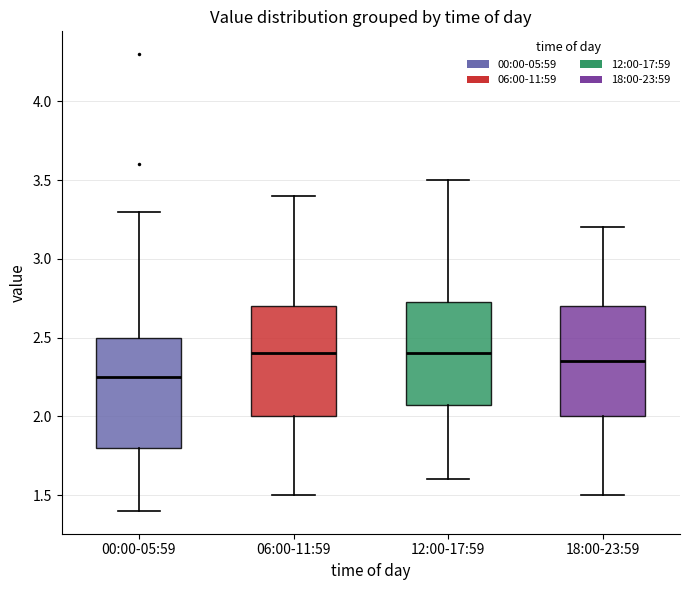

Where is the upper edge of the box for 06:00-11:59 on the y-axis? The values are not printed on the chart, so give them approximately, as read against the axis.

2.70